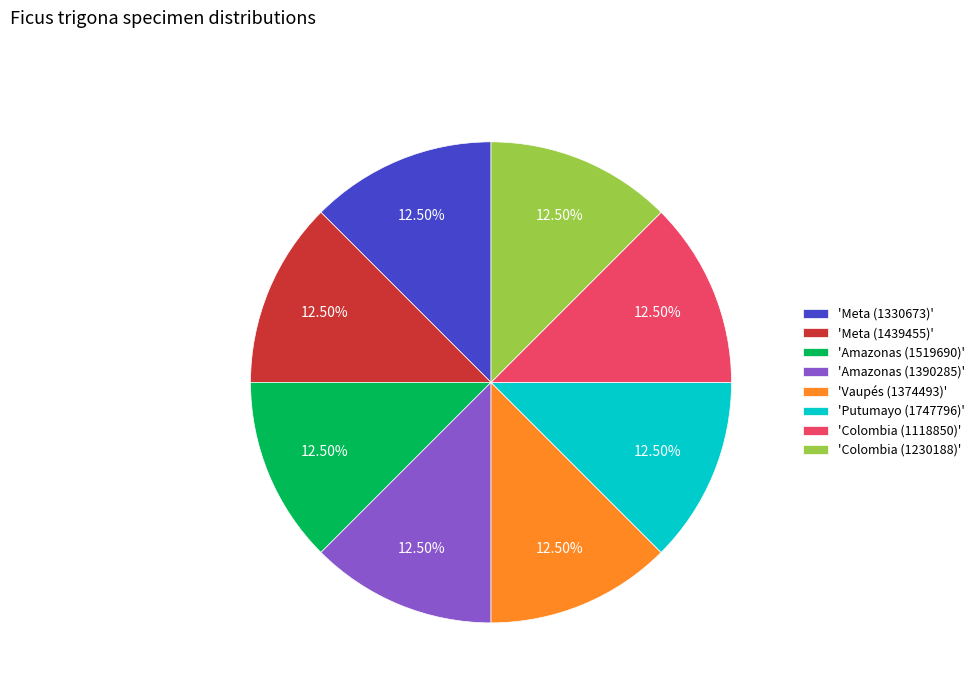

Combined, do 'Vaupés (1374493)' and 'Colombia (1230188)' account for over 50%?

No